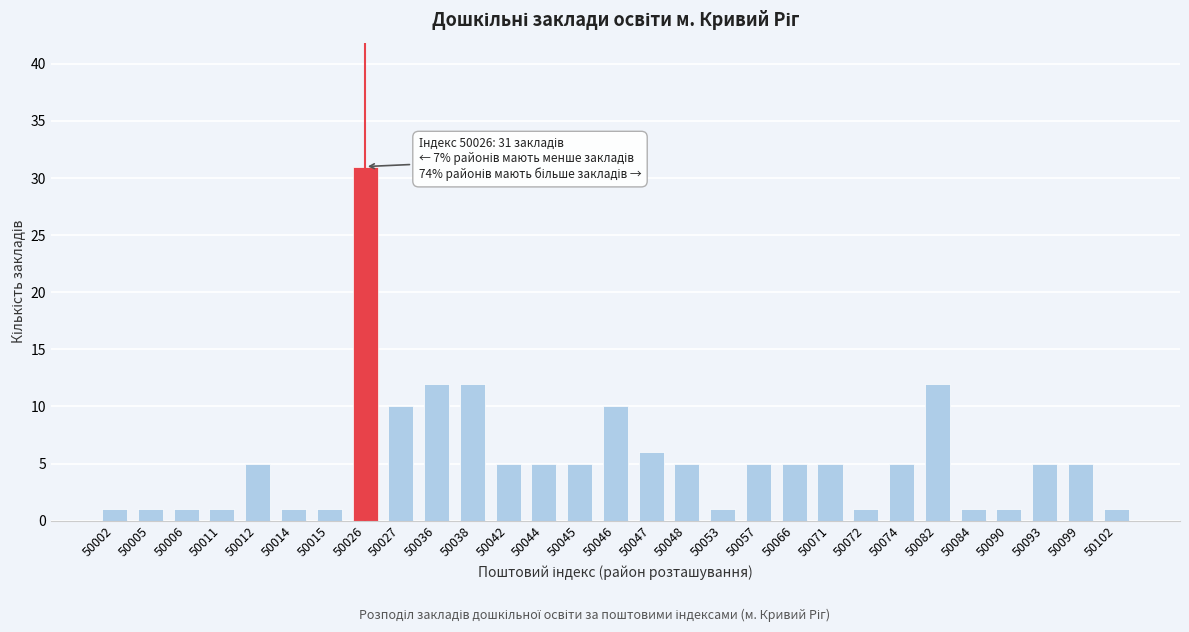

Reading left to right, transcribe all the data shown in this chart.

50002=1	50005=1	50006=1	50011=1	50012=5	50014=1	50015=1	50026=31	50027=10	50036=12	50038=12	50042=5	50044=5	50045=5	50046=10	50047=6	50048=5	50053=1	50057=5	50066=5	50071=5	50072=1	50074=5	50082=12	50084=1	50090=1	50093=5	50099=5	50102=1